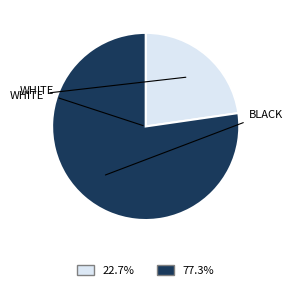

Does any single category account for the majority?

Yes